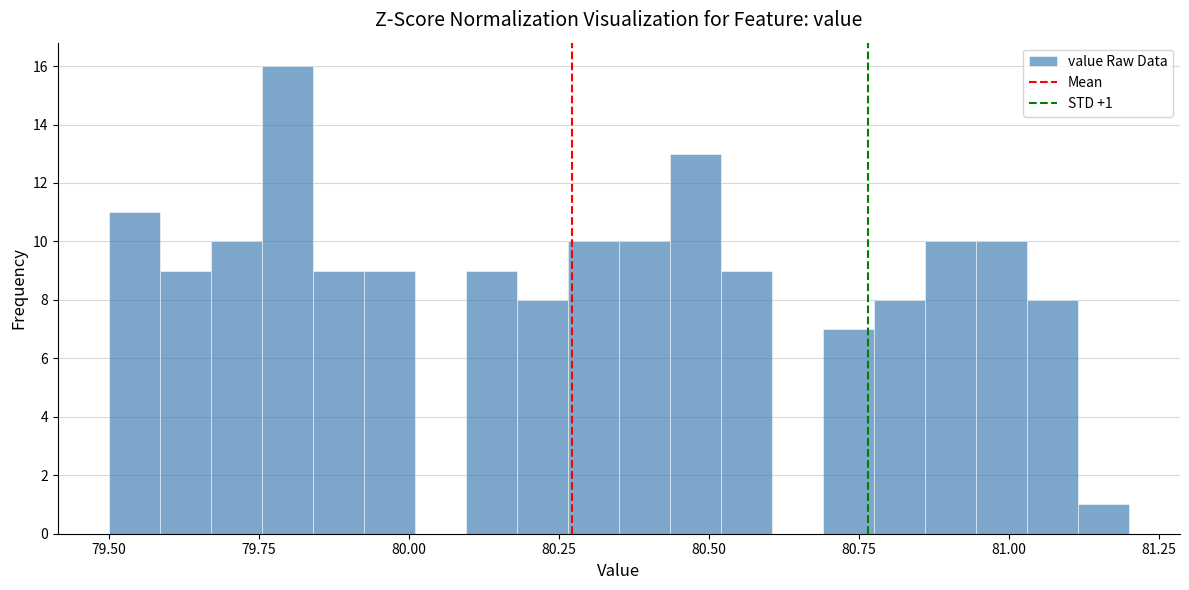

Read against the x-axis, roughly where is the centre of the tallest bar?

79.80